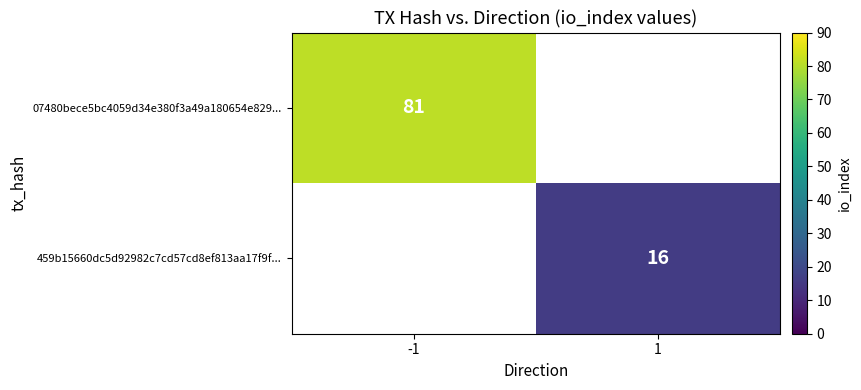

The value of 459b15660dc5d92982c7cd57cd8ef813aa17f9f... at 1 is 23. True or false?

False